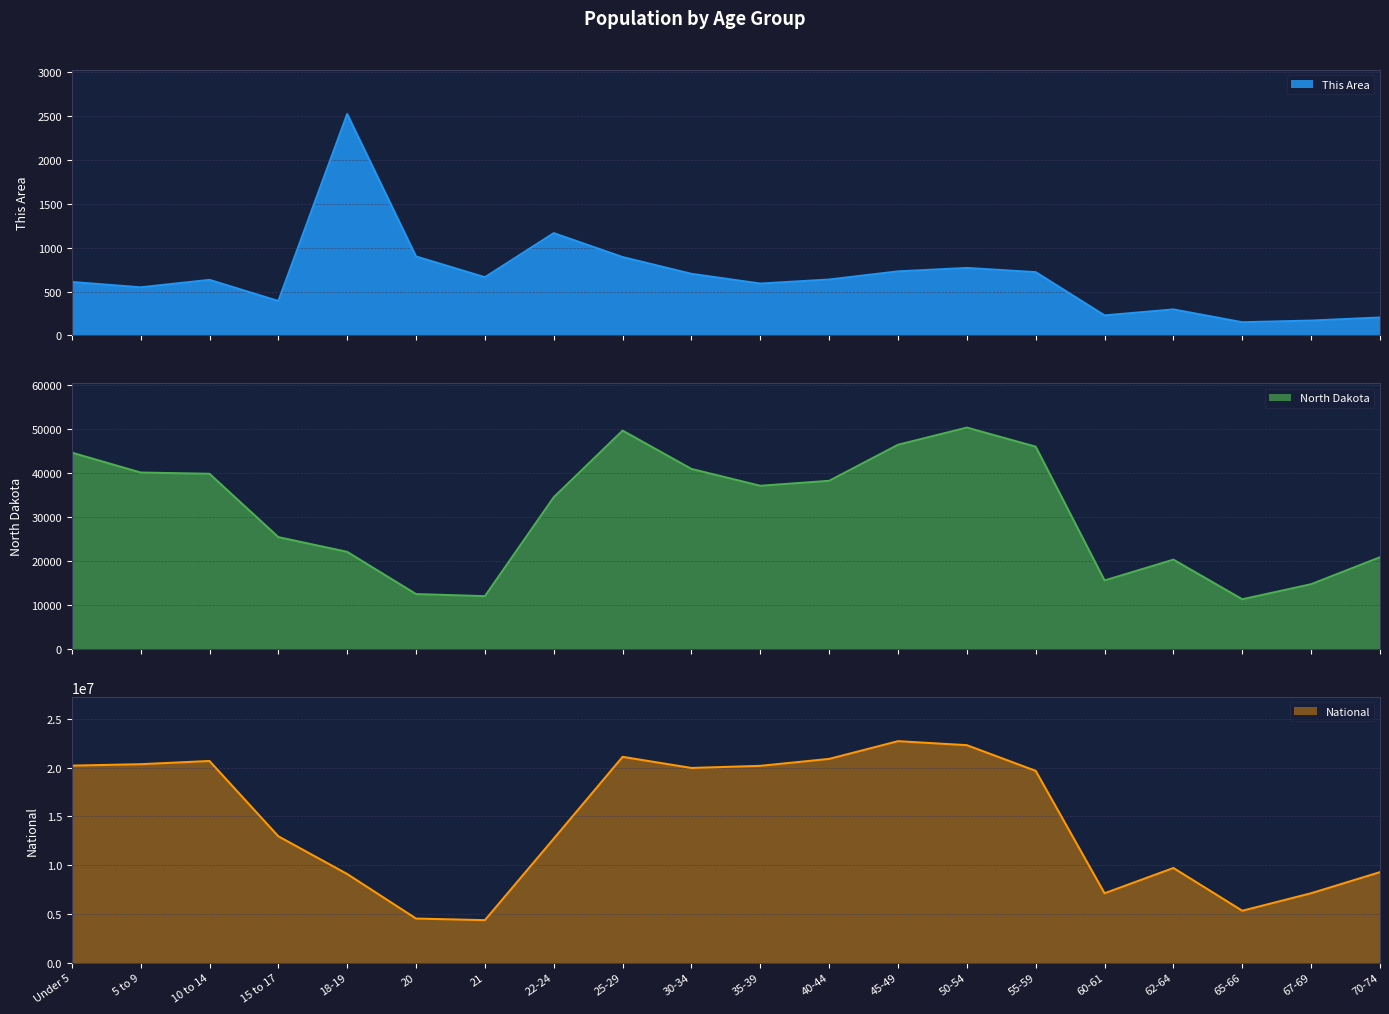

What is the spread (max minus min) of values at 25-29?

21100955